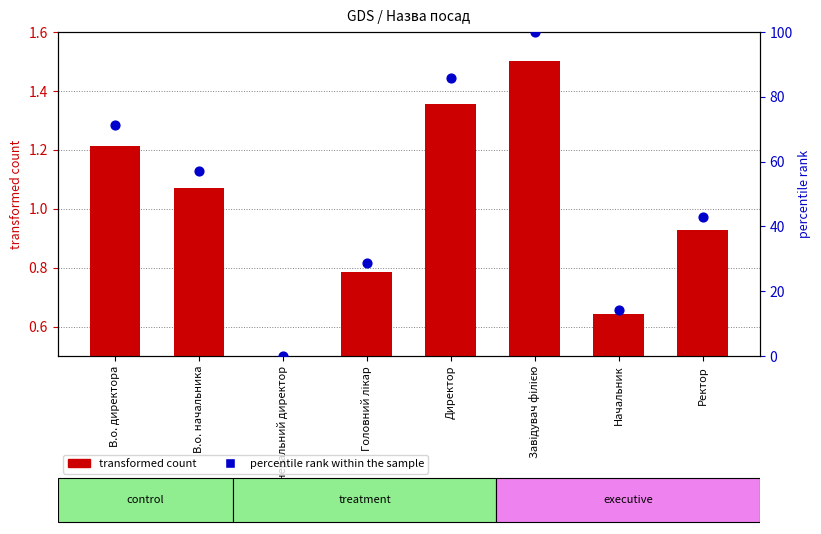

Which series contains the highest Y value?

percentile rank within the sample